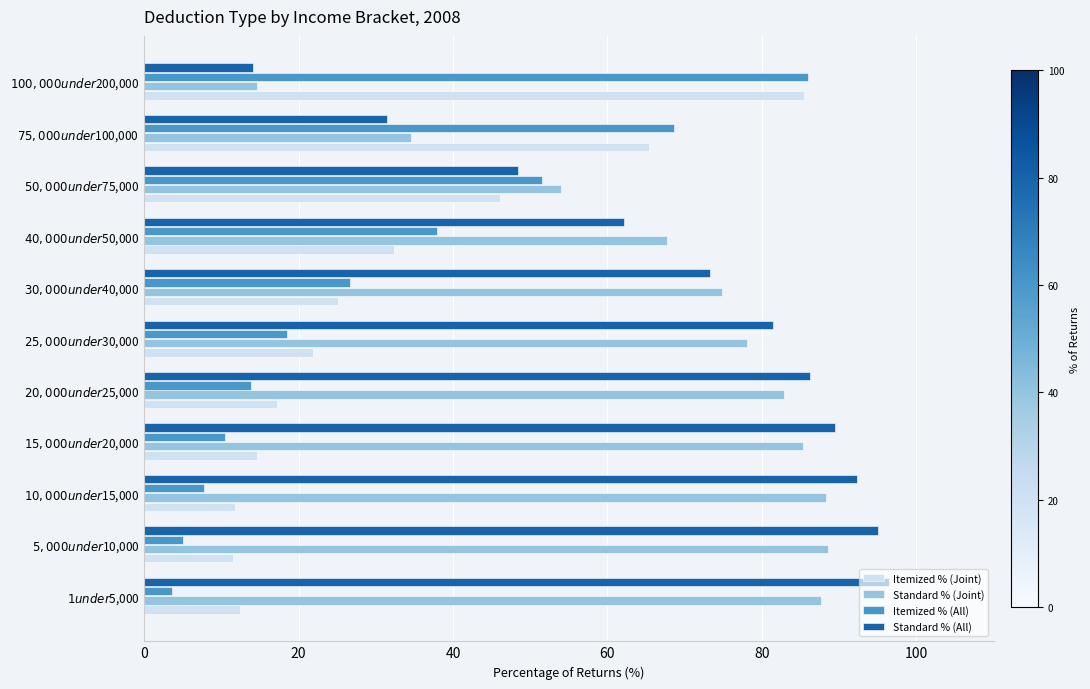

What is the minimum value for Standard % (Joint)?

14.6